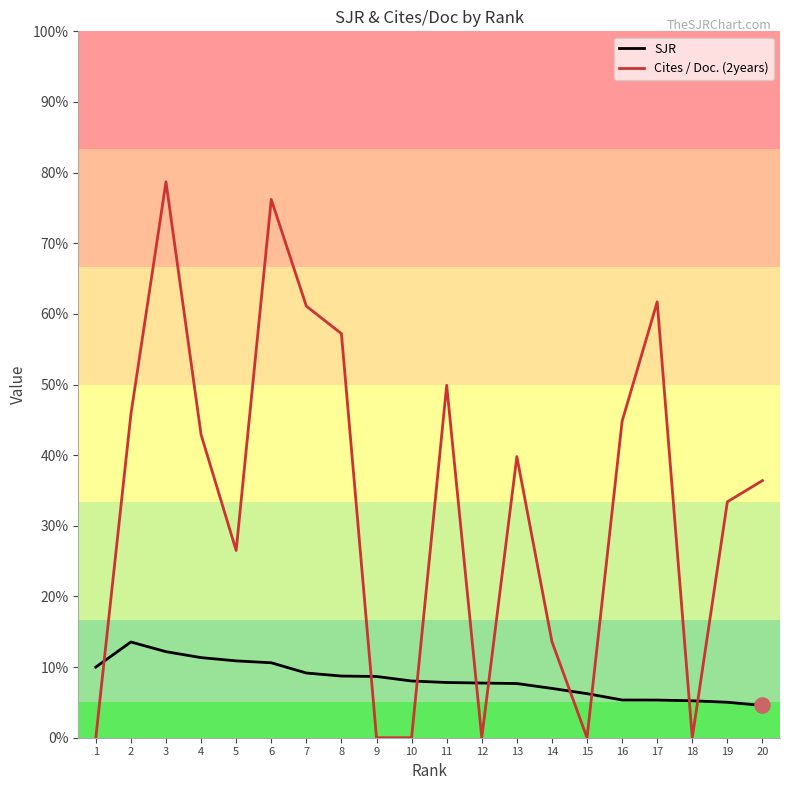

Is the value of SJR at 13 greater than the value of Cites / Doc. (2years) at 11?

No